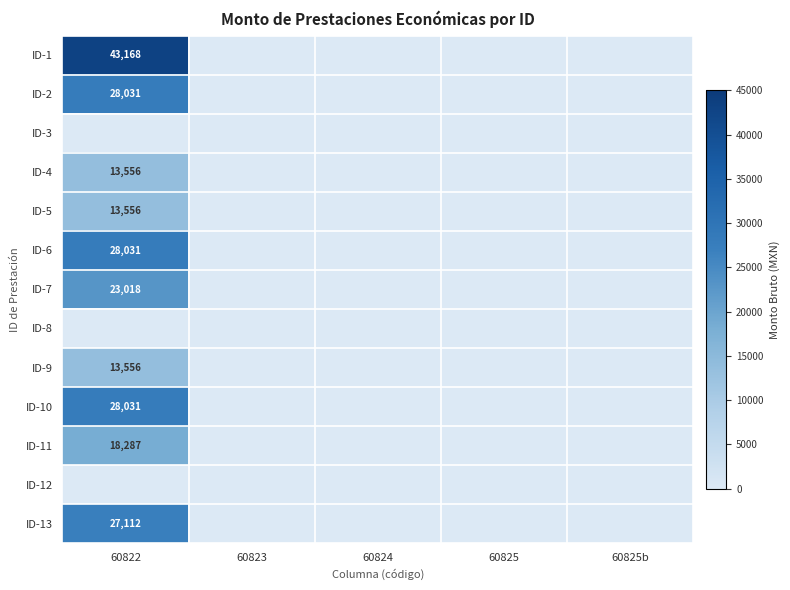

True or false: ID-10 has a value of 28031 at 60822.

True